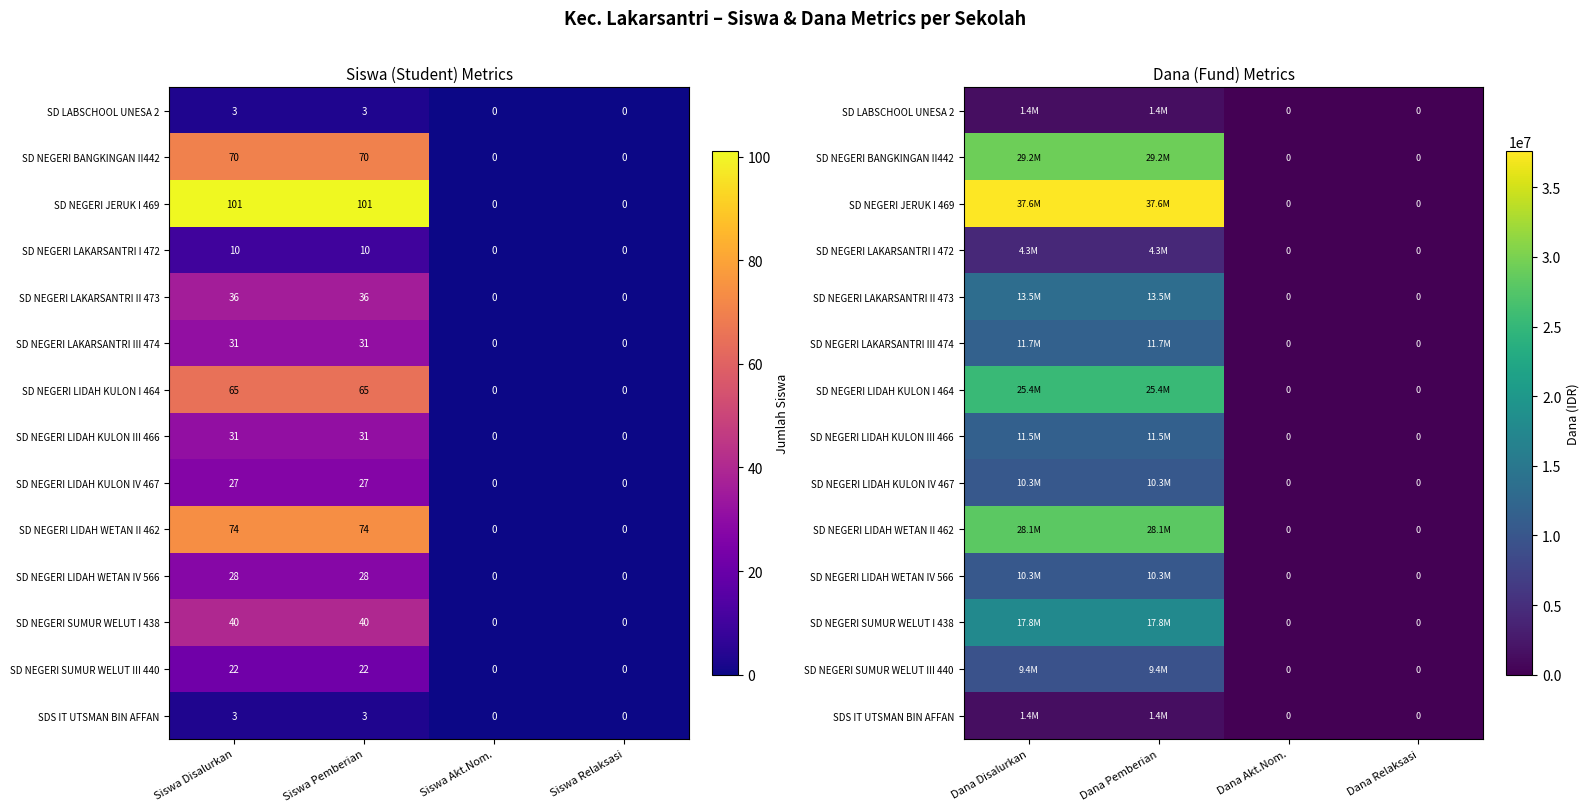

What is the difference between the second highest and second lowest values in the SD NEGERI BANGKINGAN II442 series?

29250000